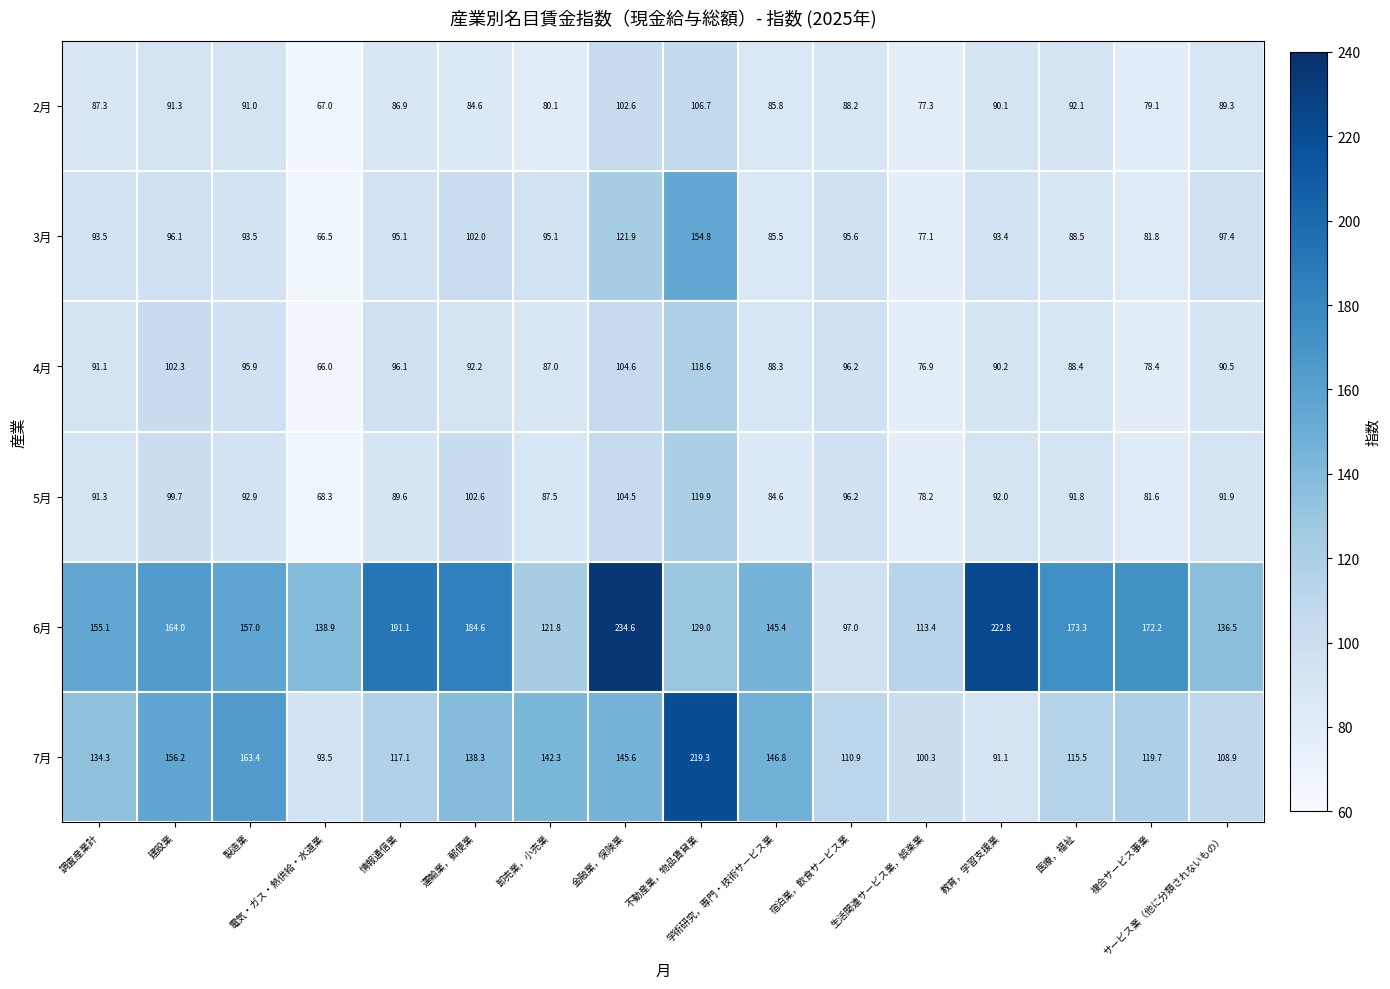

What is the total value across all series at 卸売業，小売業?

613.8